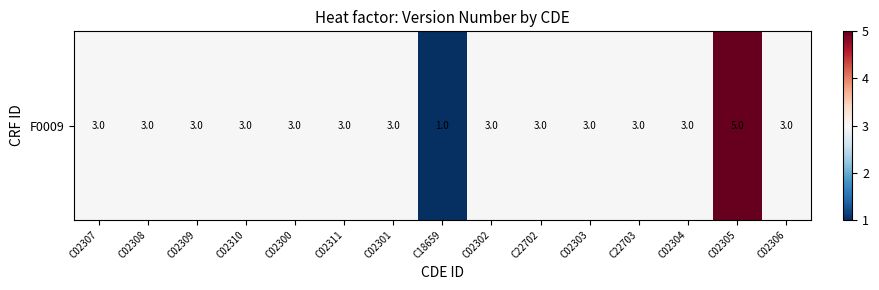

At which label does the data first exceed 3?

C02305